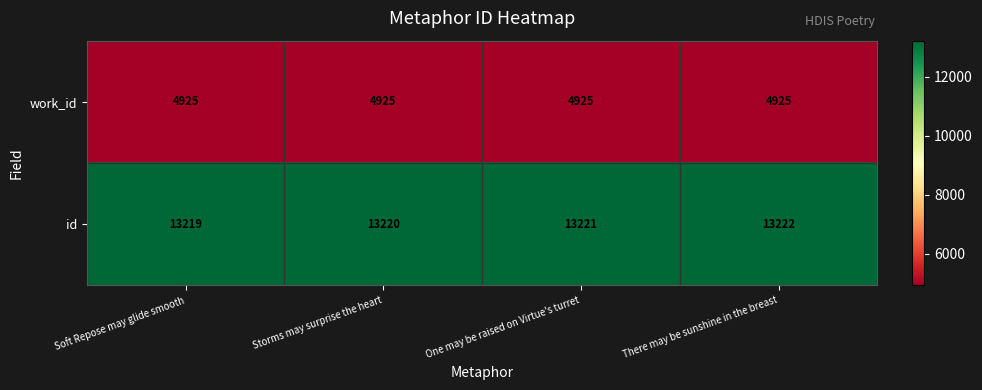

Reading left to right, what are all the values shown in this chart?

work_id: Soft Repose may glide smooth=4925	Storms may surprise the heart=4925	One may be raised on Virtue's turret=4925	There may be sunshine in the breast=4925
id: Soft Repose may glide smooth=13219	Storms may surprise the heart=13220	One may be raised on Virtue's turret=13221	There may be sunshine in the breast=13222